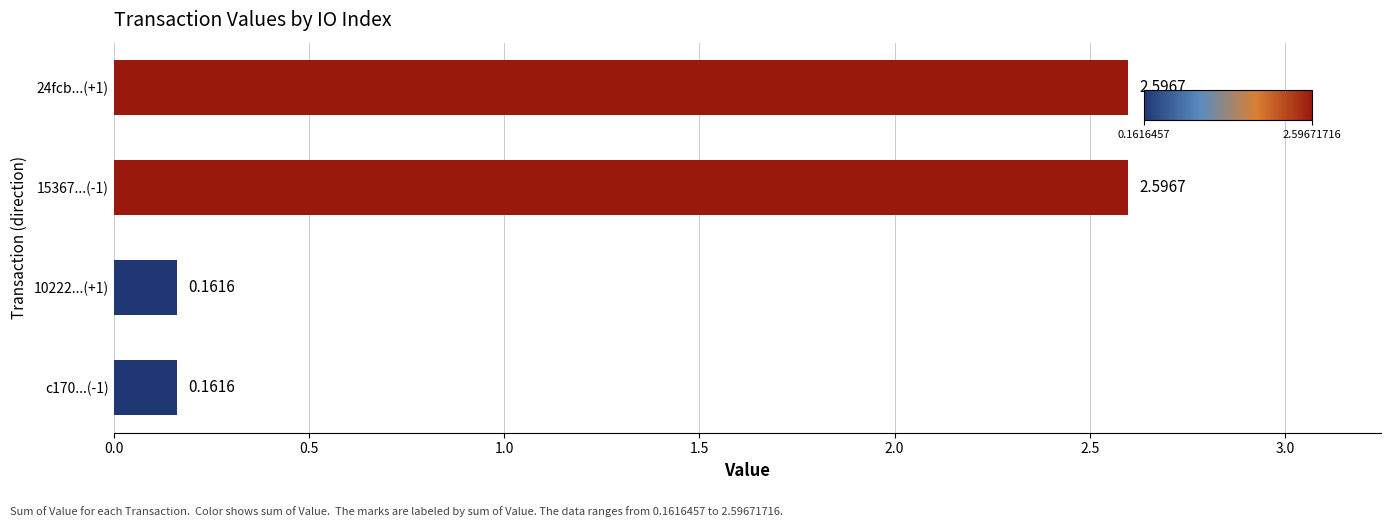

Does the chart contain stacked bars?

No